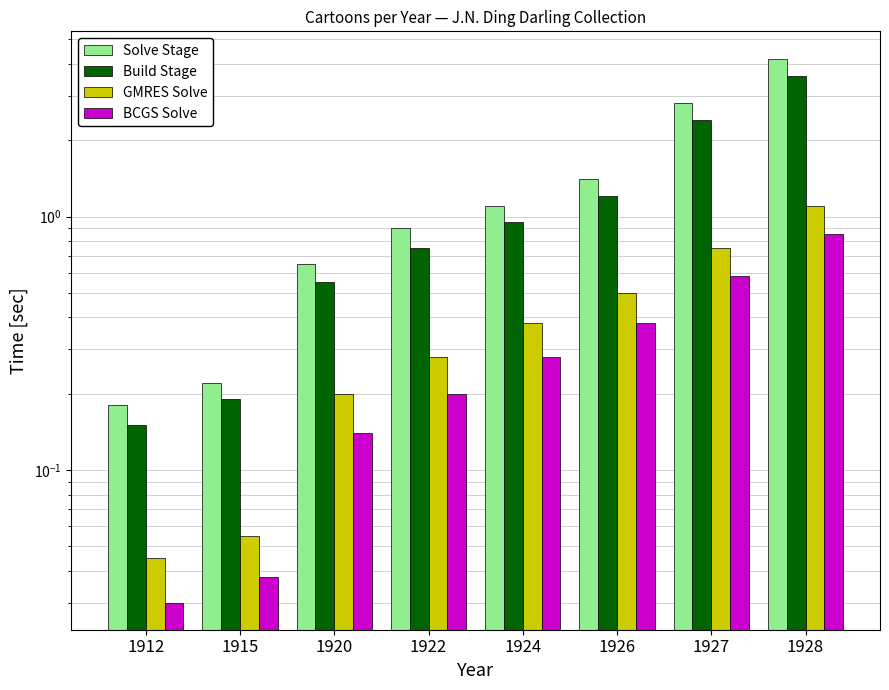

What is the value of the GMRES Solve bar at the 3rd from the left?

0.2